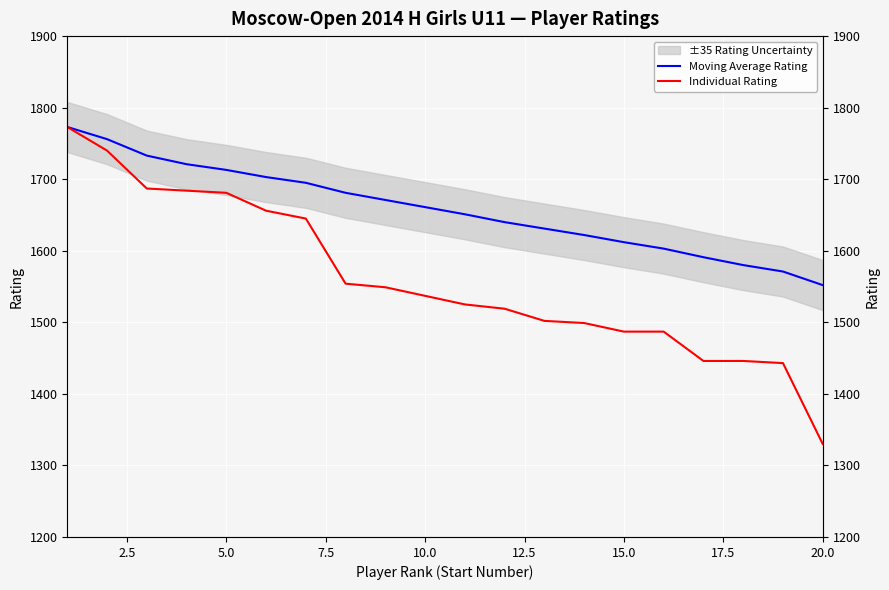

How many categories are shown in the chart?

20